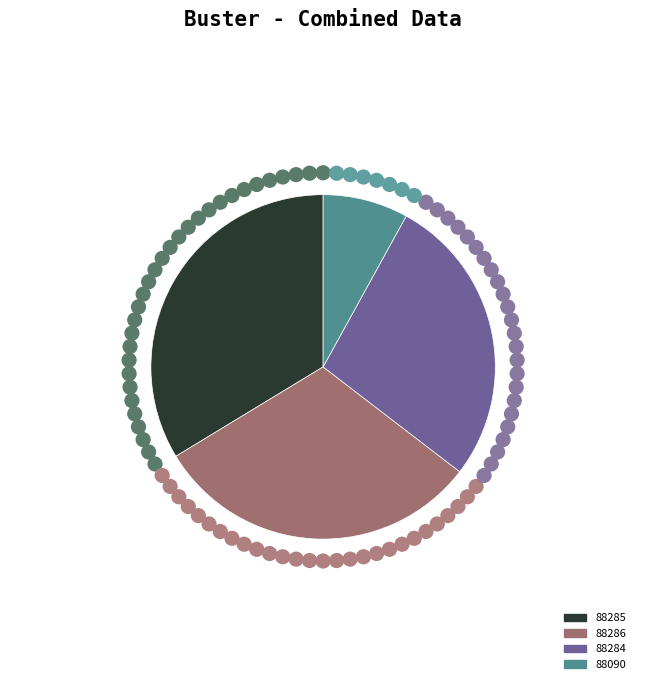

Is there a majority slice in this chart?

No